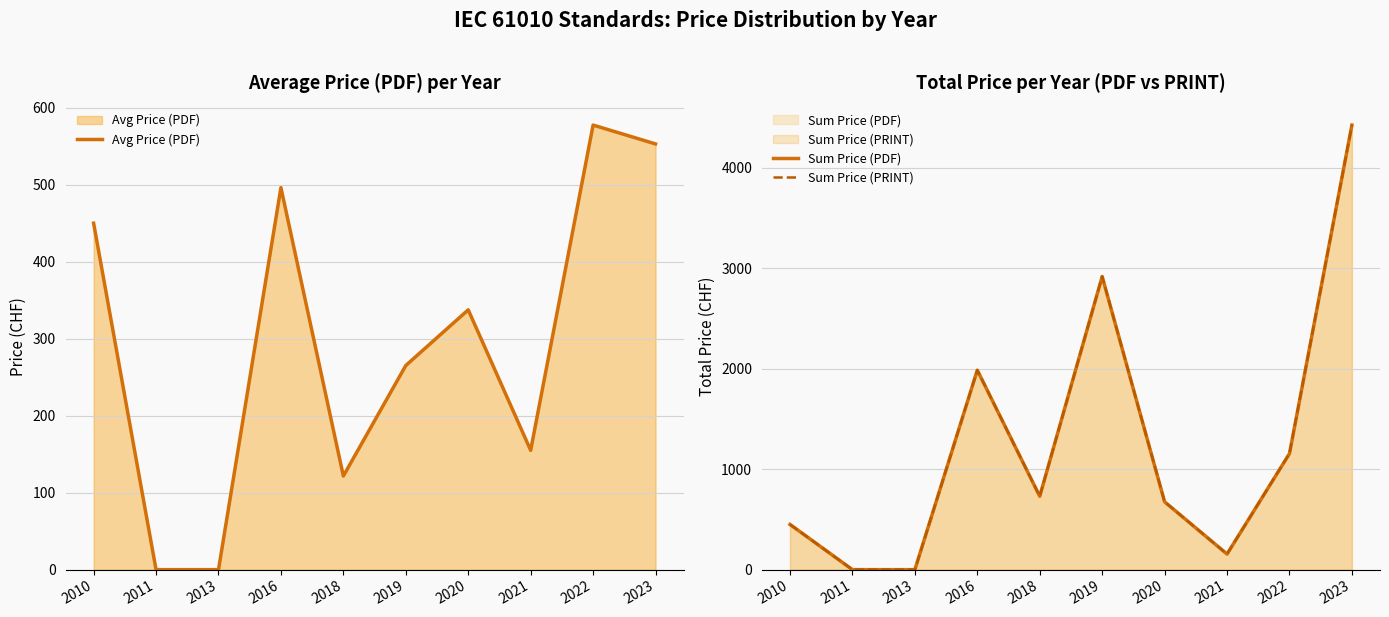

Where is Avg Price (PDF) nearest to the value 288?

2019